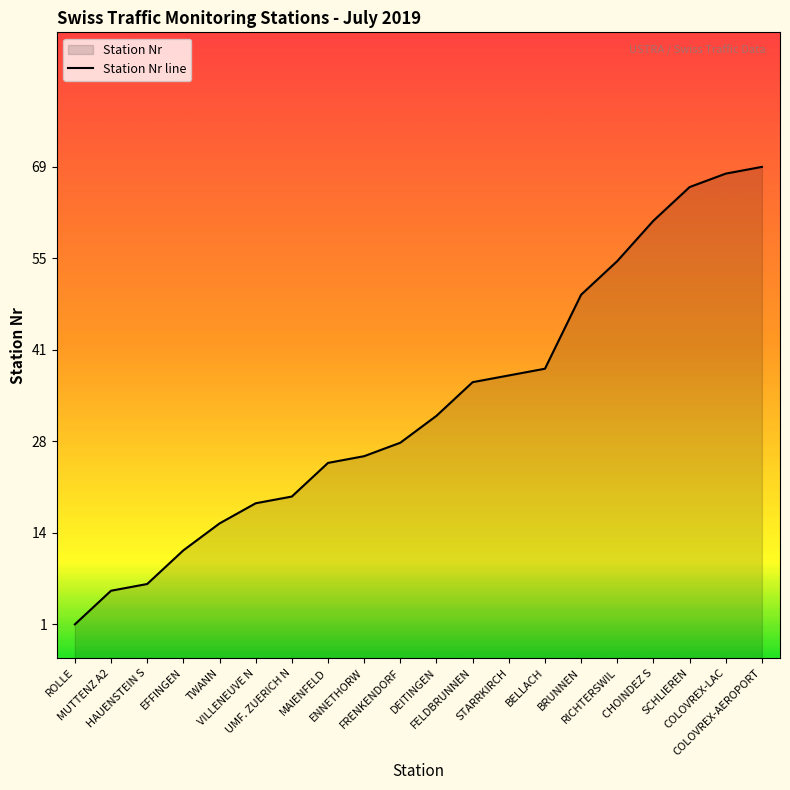

Reading left to right, extract all data points from this chart.

1	6	7	12	16	19	20	25	26	28	32	37	38	39	50	55	61	66	68	69